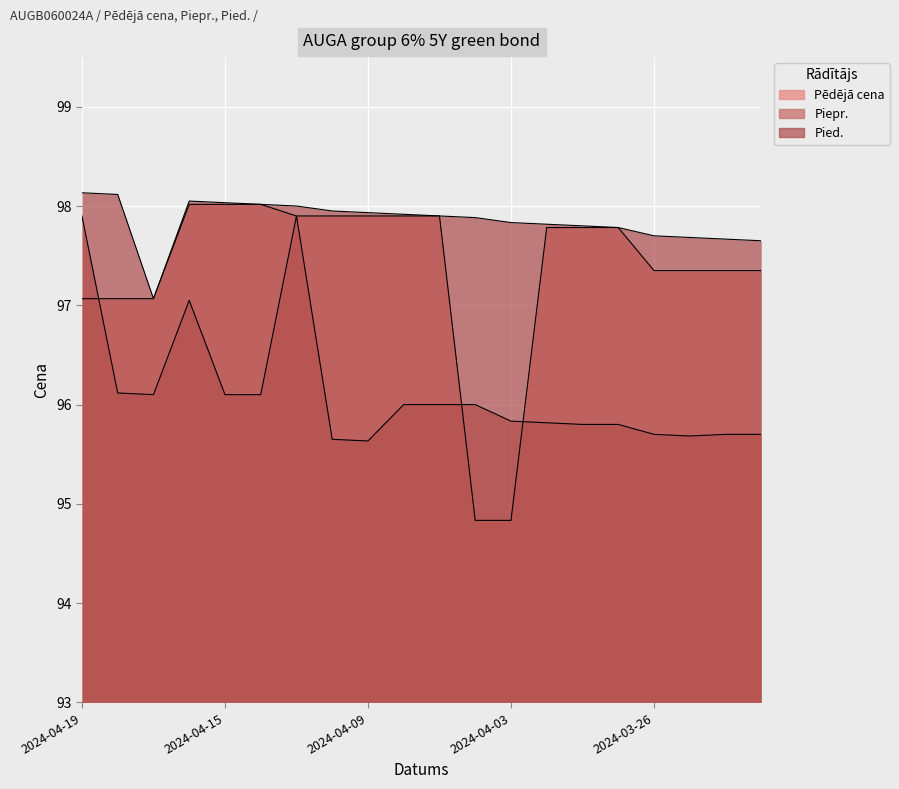

Count the number of categories in the chart.

20